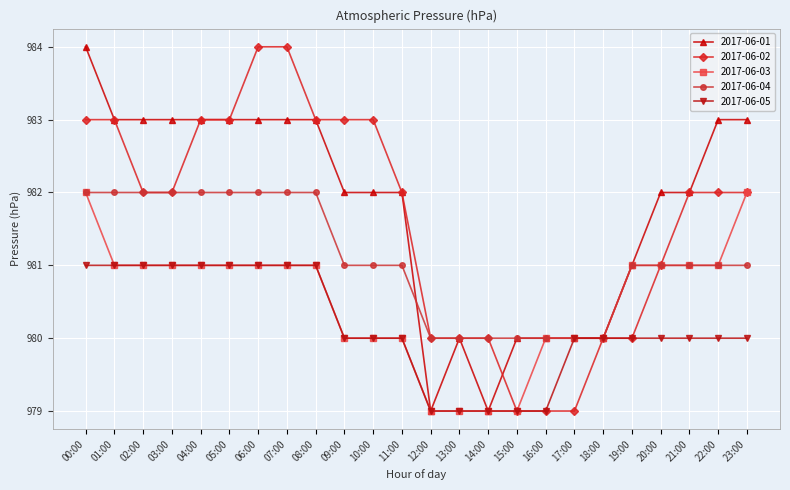

What is the approximate value of 2017-06-05 at 11:00?

980